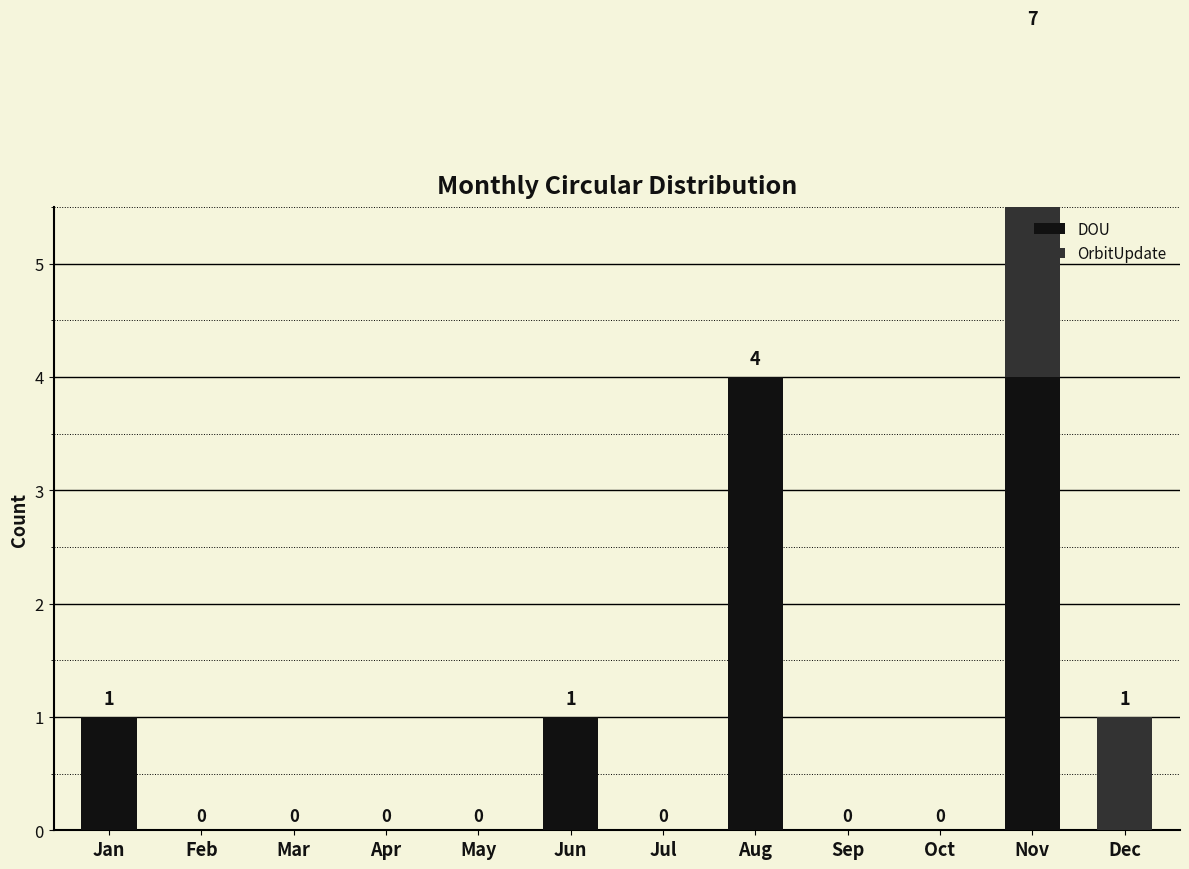

What are all the series names shown in the legend?

DOU, OrbitUpdate